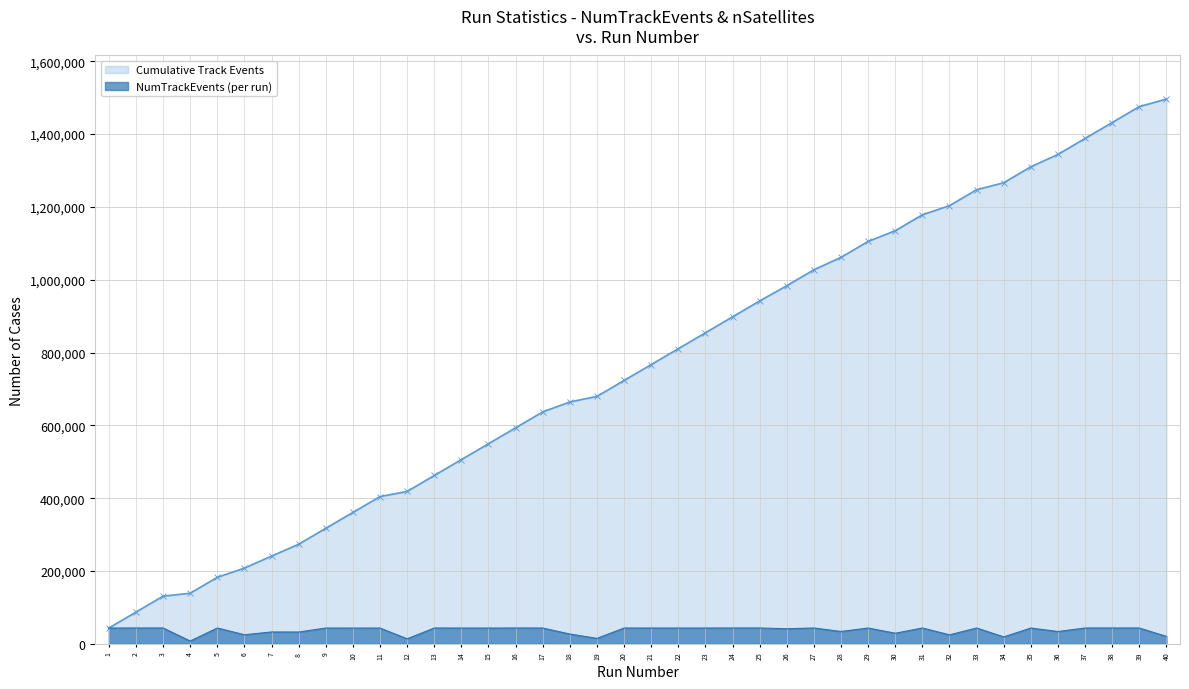

Which has a higher value, 10 or 24?

24